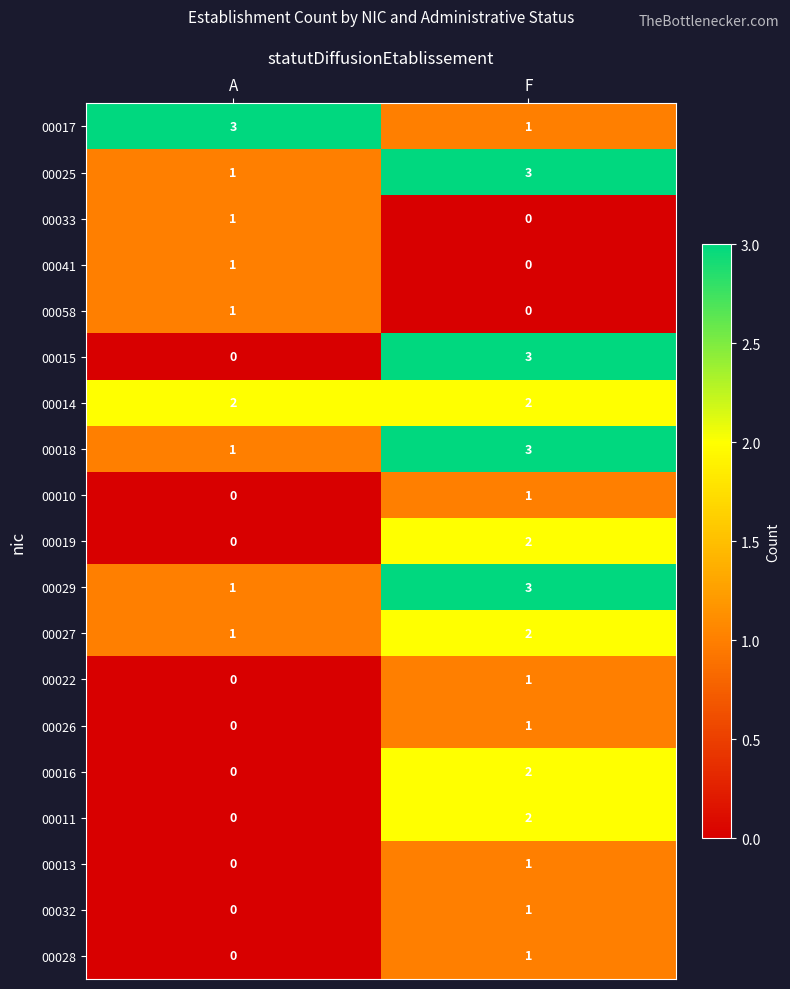

What is the total value across all series at A?

12